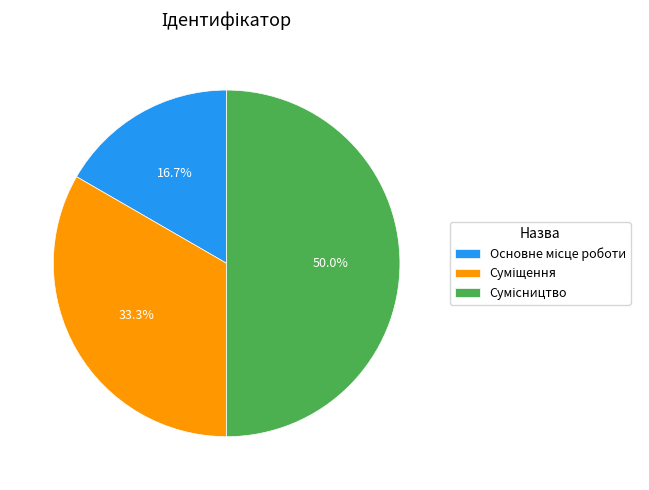

What is the change in value from Основне місце роботи to Сумісництво?

+2